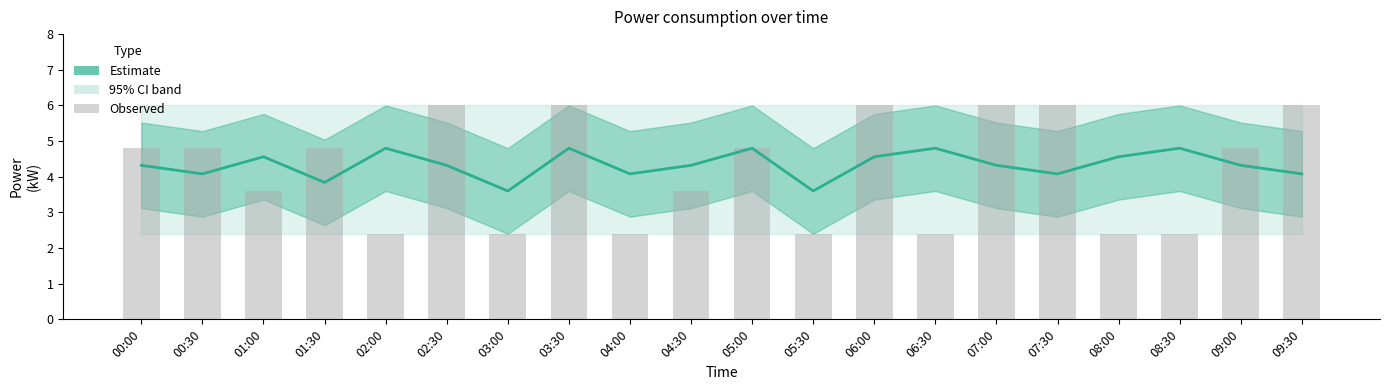

Reading left to right, list all the values displayed in this chart.

Estimate mean: 00:00=4.3	00:30=4.1	01:00=4.6	01:30=3.8	02:00=4.8	02:30=4.3	03:00=3.6	03:30=4.8	04:00=4.1	04:30=4.3	05:00=4.8	05:30=3.6	06:00=4.6	06:30=4.8	07:00=4.3	07:30=4.1	08:00=4.6	08:30=4.8	09:00=4.3	09:30=4.1
Observed power: 00:00=4.8	00:30=4.8	01:00=3.6	01:30=4.8	02:00=2.4	02:30=6.0	03:00=2.4	03:30=6.0	04:00=2.4	04:30=3.6	05:00=4.8	05:30=2.4	06:00=6.0	06:30=2.4	07:00=6.0	07:30=6.0	08:00=2.4	08:30=2.4	09:00=4.8	09:30=6.0